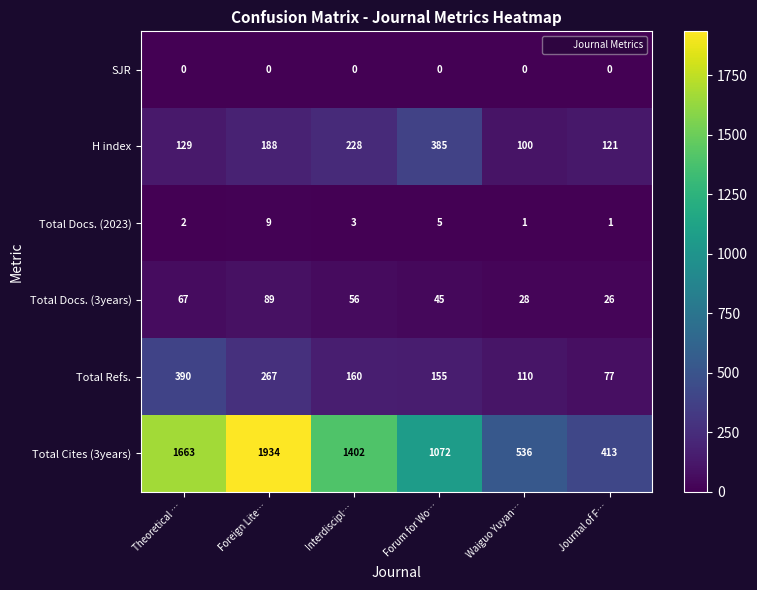

What is the difference between the highest and lowest values at Interdiscipl…?

1402